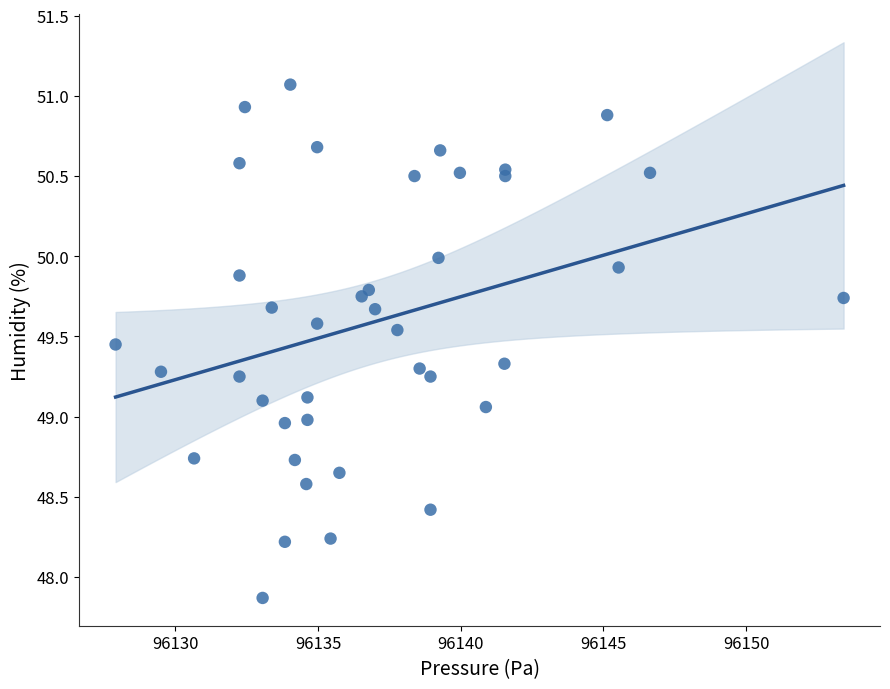

What is the range of X values (max minus min)?

25.5